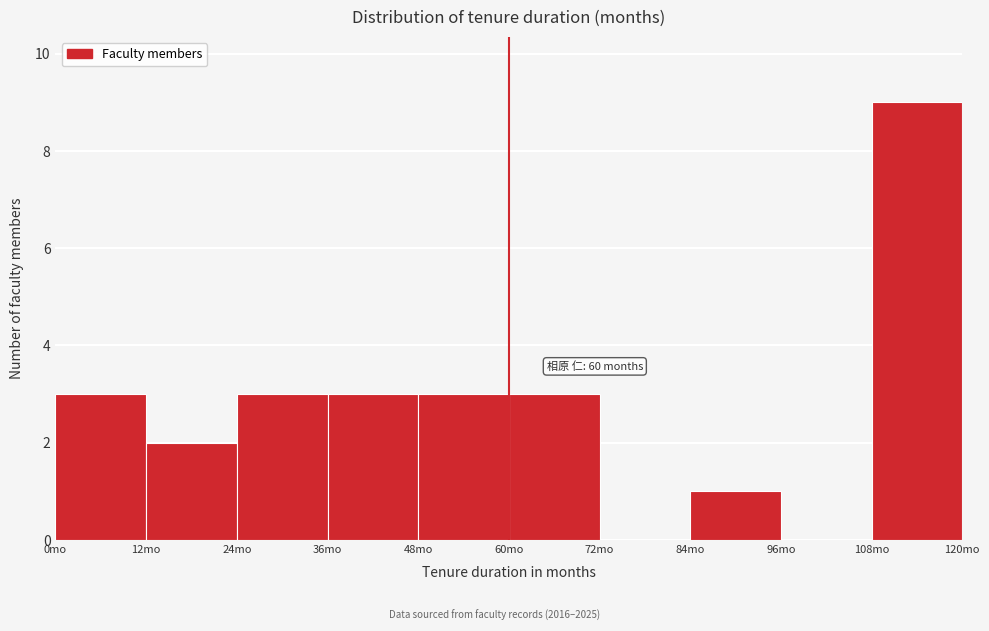

Over which range of the x-axis is the bar tallest?

108 to 120